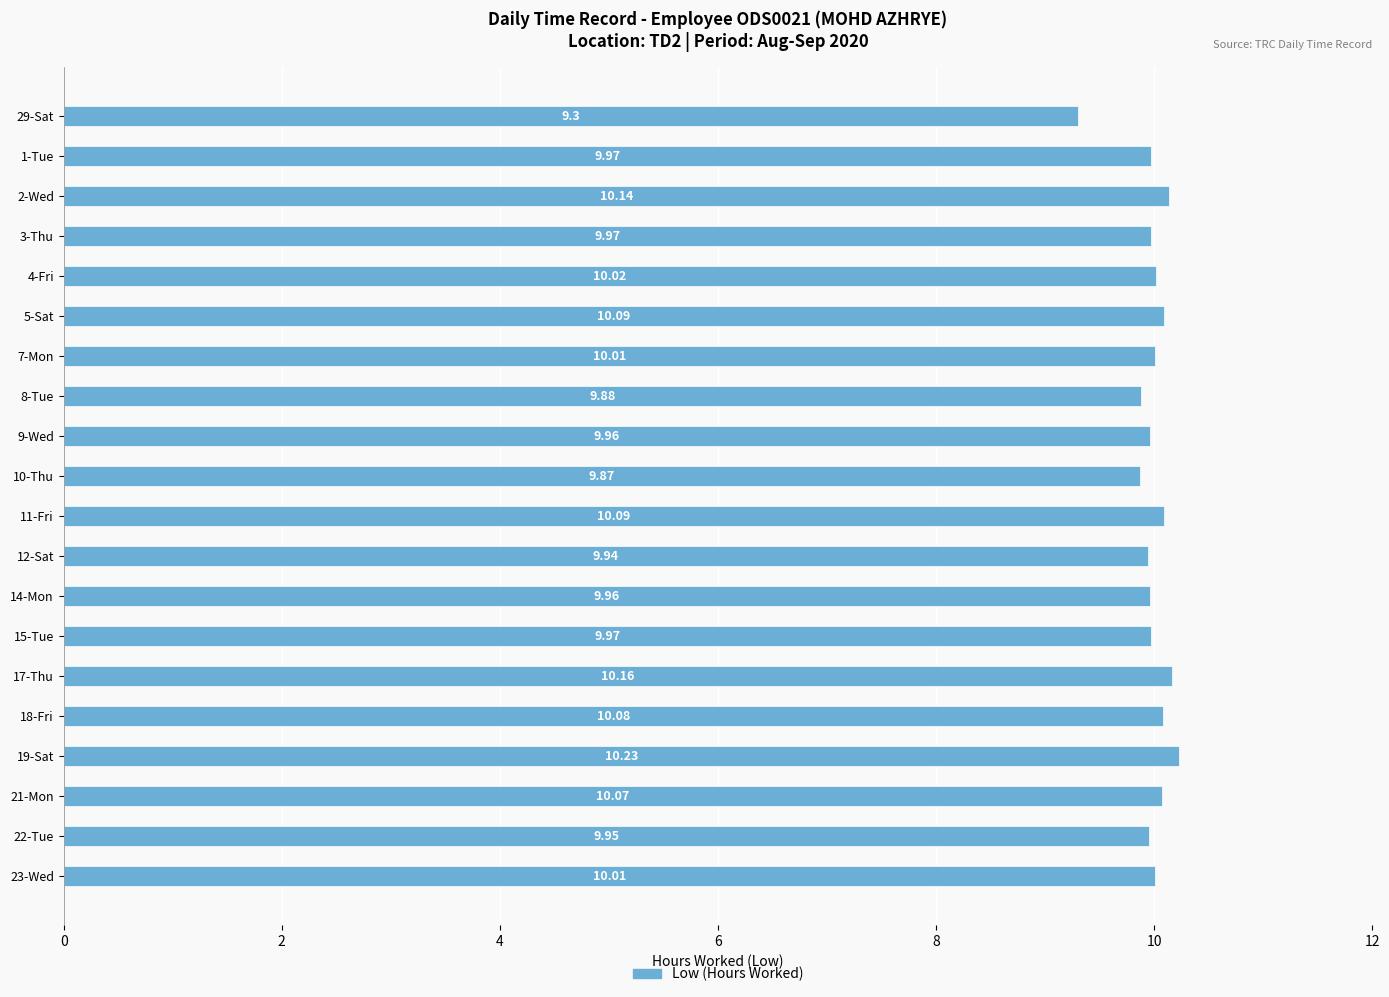

Between 12-Sat and 8-Tue, which is larger?

12-Sat